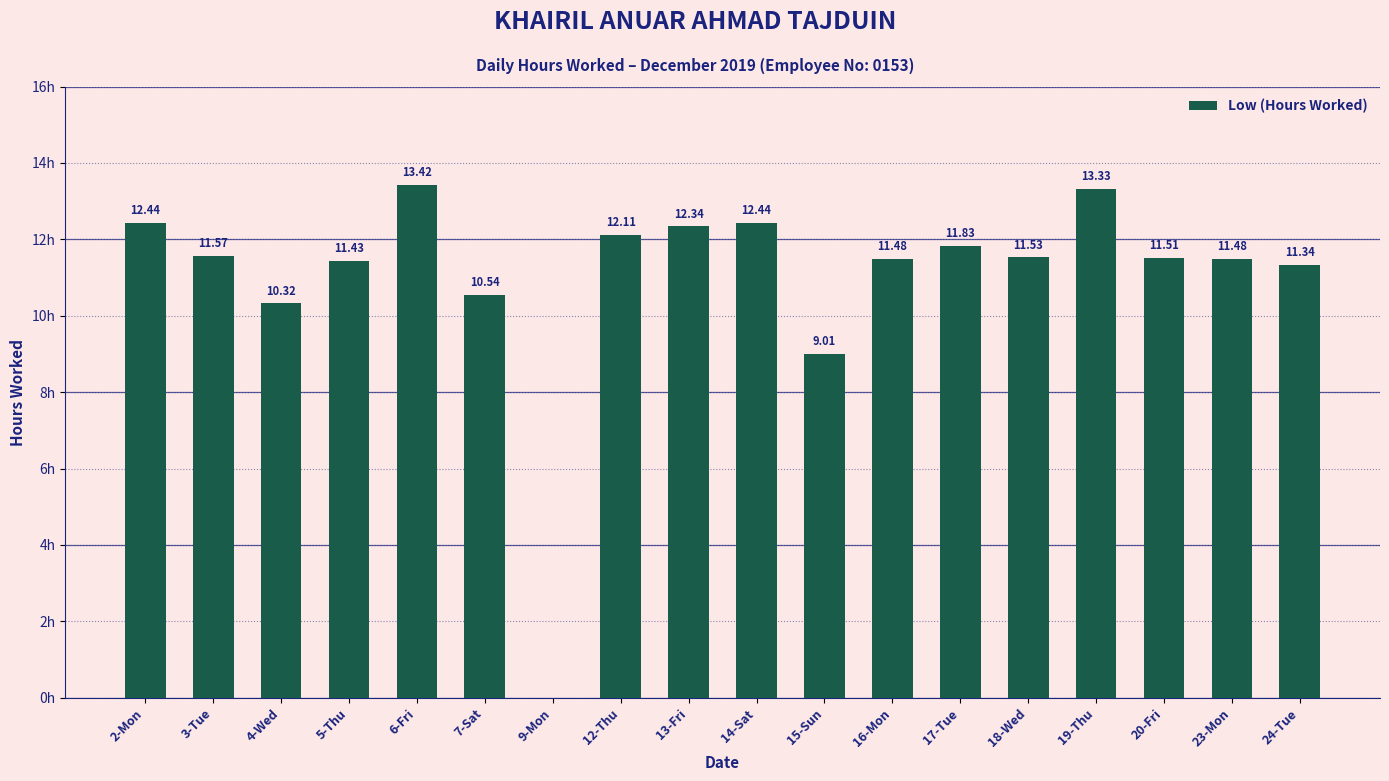

At which label does the data first exceed 11?

2-Mon